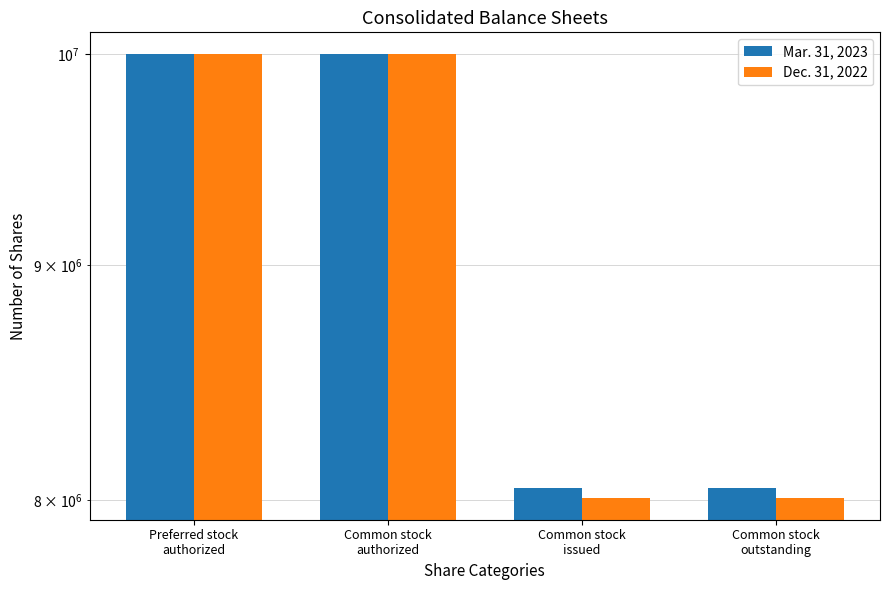

What are all the series names shown in the legend?

Mar. 31, 2023, Dec. 31, 2022